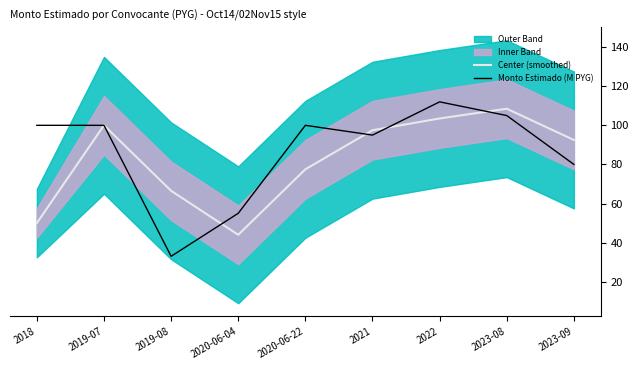

At how many categories does at least one series exceed 77?

7